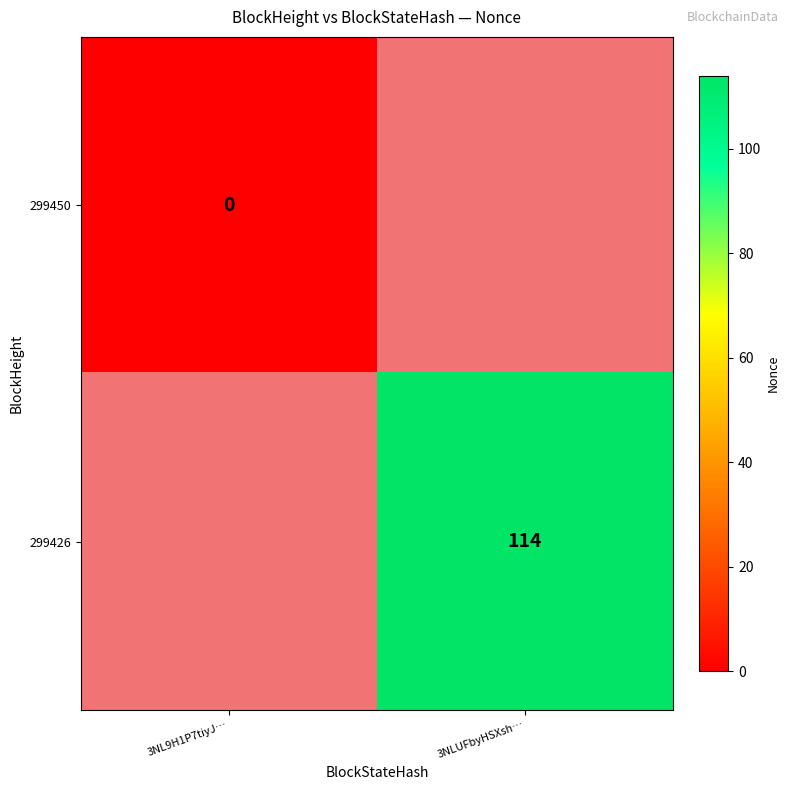

The value of 299426 at 3NLUFbyHSXsh… is 202. True or false?

False